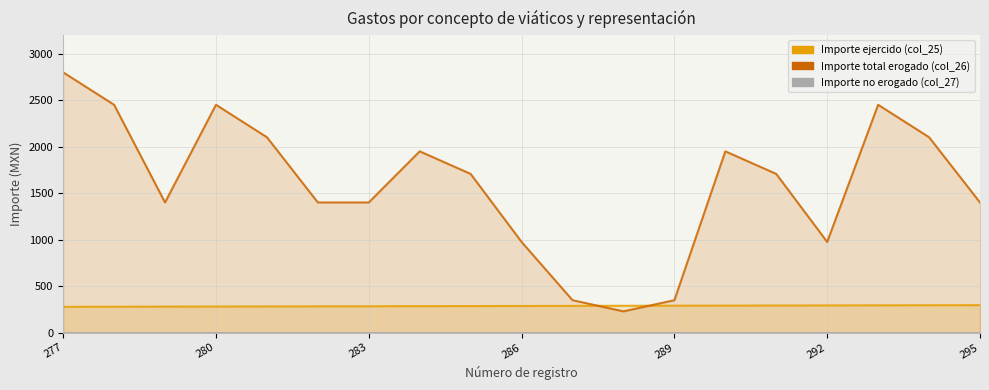

The value of Importe total erogado (col_26) at 292 is 906. True or false?

False